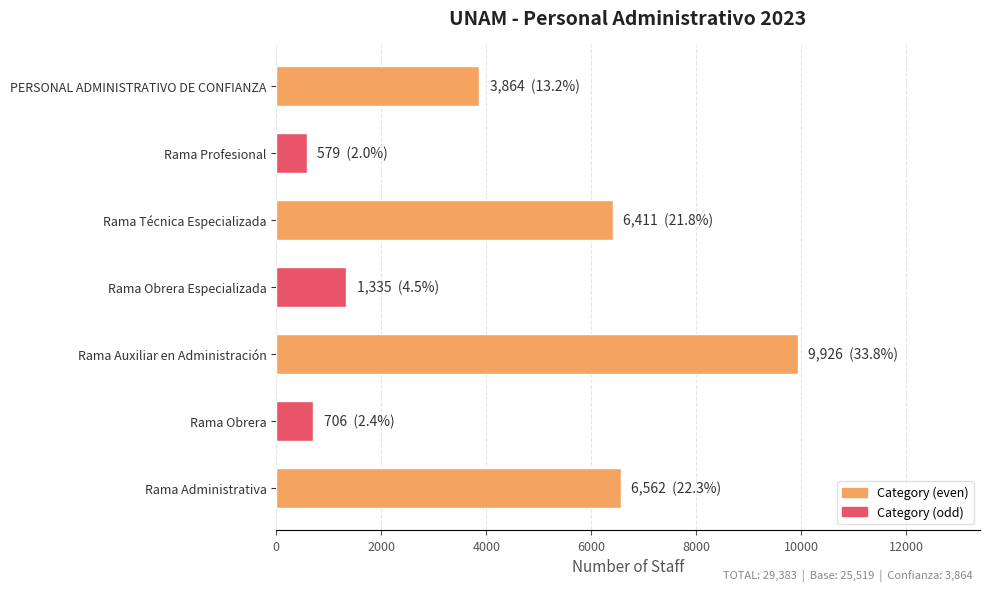

Rank the categories by value from highest to lowest.

Rama Auxiliar en Administración, Rama Administrativa, Rama Técnica Especializada, PERSONAL ADMINISTRATIVO DE CONFIANZA, Rama Obrera Especializada, Rama Obrera, Rama Profesional